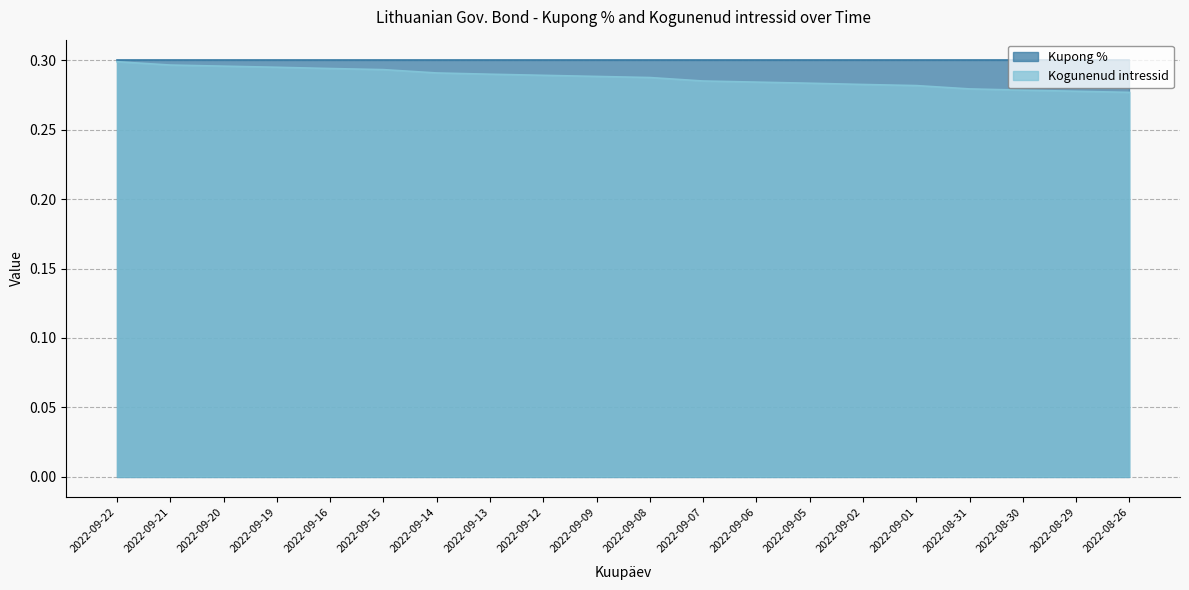

Rank the series by their maximum value, from highest to lowest.

Kupong %, Kogunenud intressid